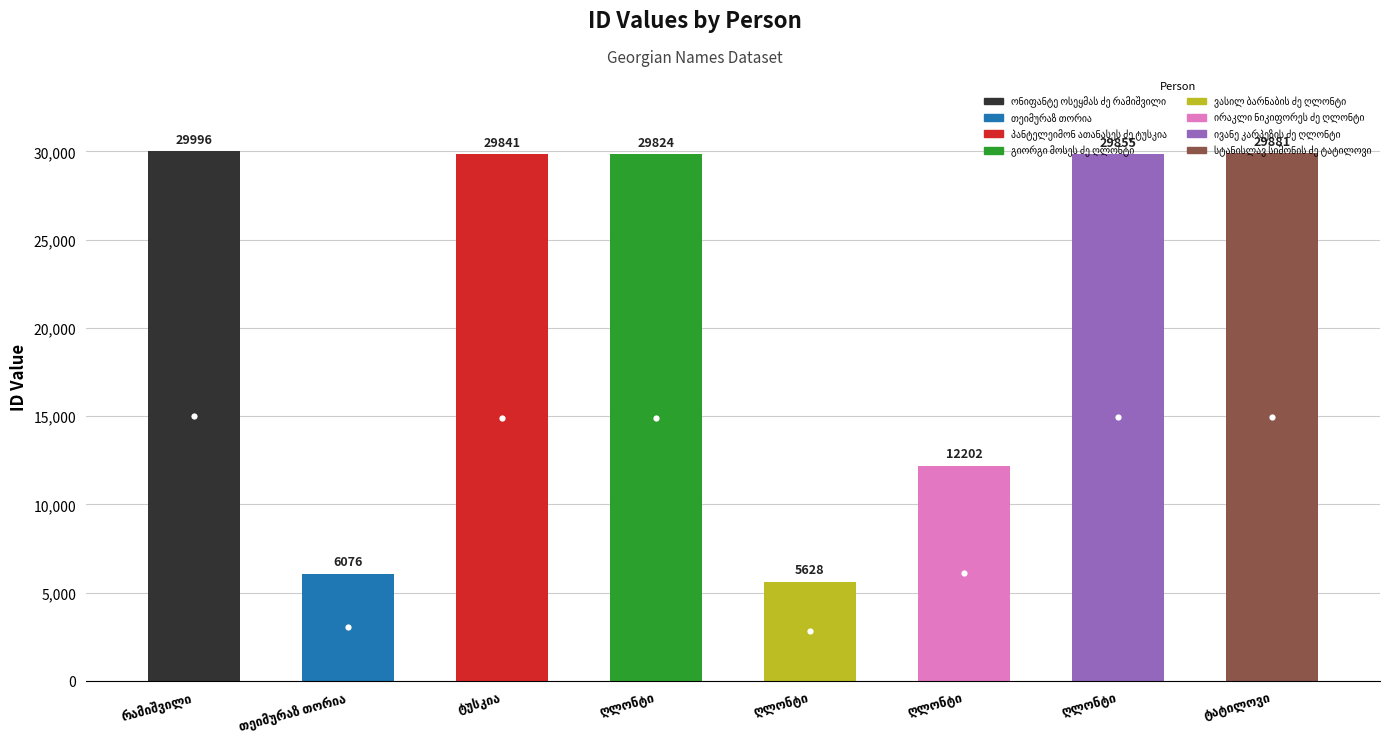

True or false: there are more than 2 points higher than both neighbors.

False